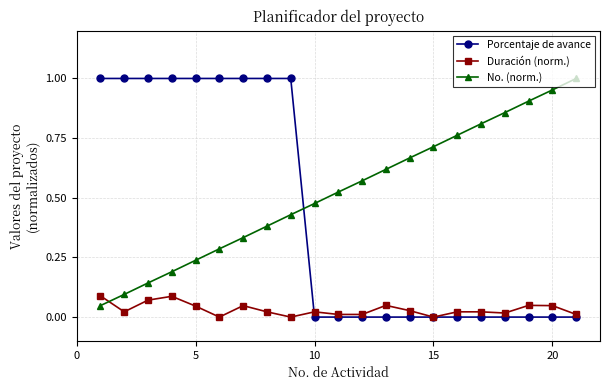

How many intersections are there between No. (norm.) and Duración (norm.)?

1